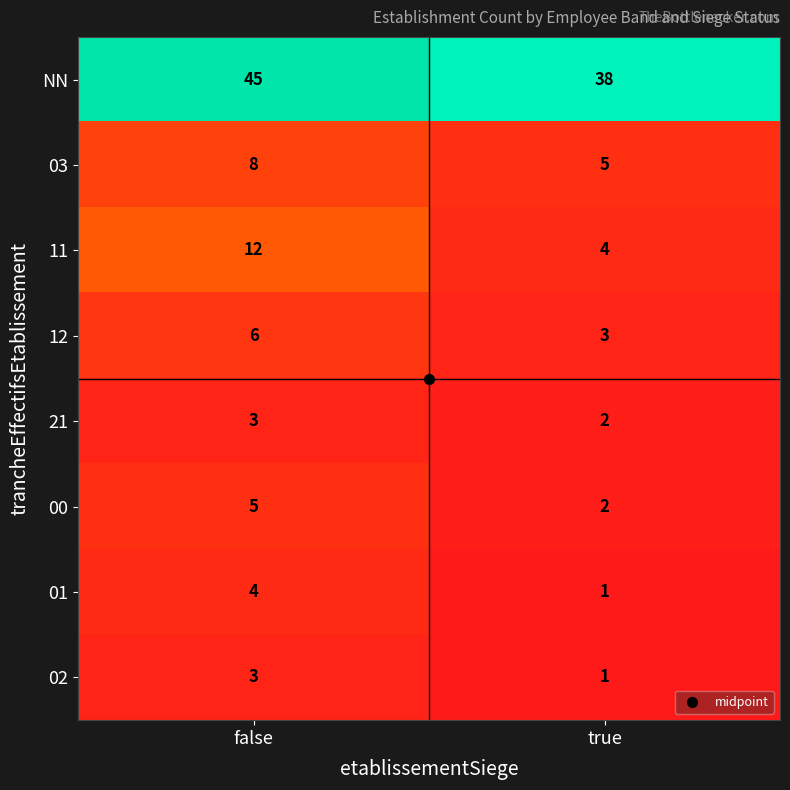

What is the sum of the 03 values at false and true?

13